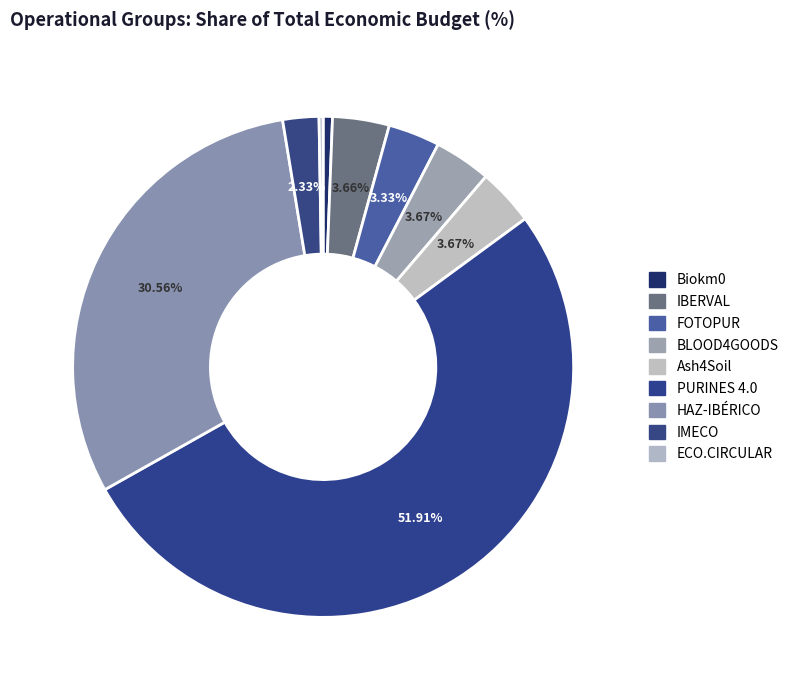

Rank the categories by value from highest to lowest.

PURINES 4.0, HAZ-IBÉRICO, Ash4Soil, BLOOD4GOODS, IBERVAL, FOTOPUR, IMECO, Biokm0, ECO.CIRCULAR